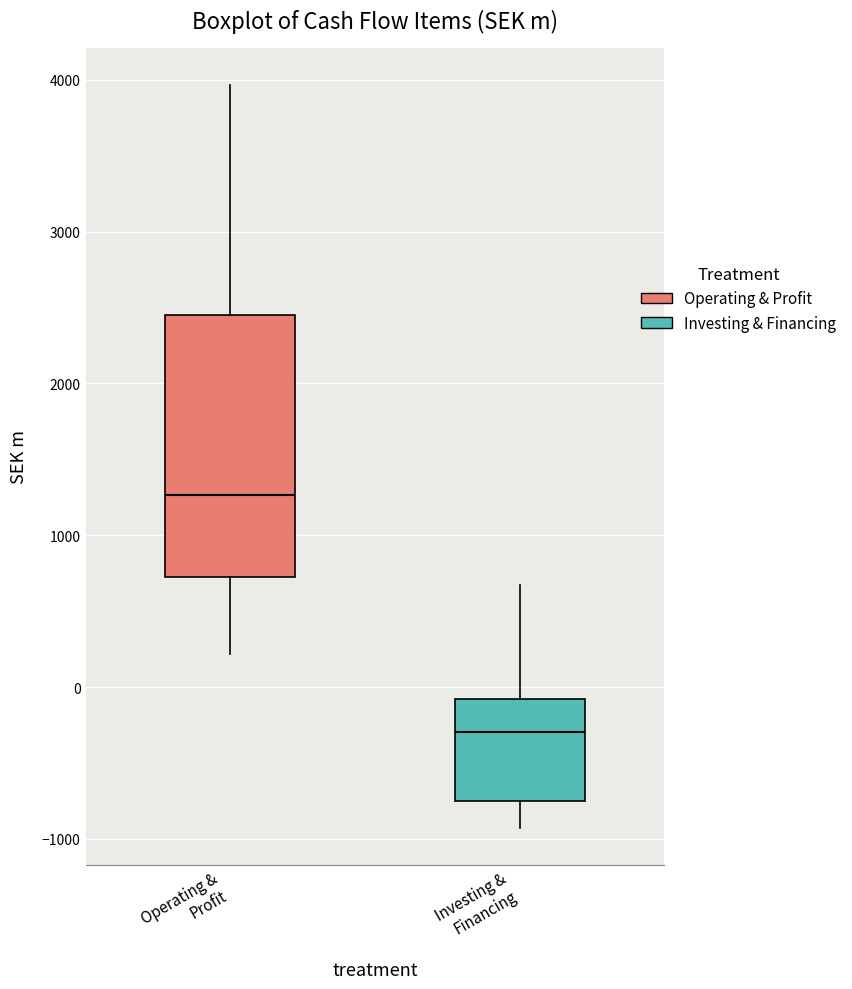

Reading left to right, transcribe this box plot: for each box, give where its median line is, the range the box spans, and where its two whiskers end, as read against the y-axis. The values are not printed on the chart, so give them approximately, as read against the axis.

Operating & Profit: median 1300, box 700 to 2500, whiskers 200 to 4000
Investing & Financing: median -300, box -700 to -100, whiskers -900 to 700